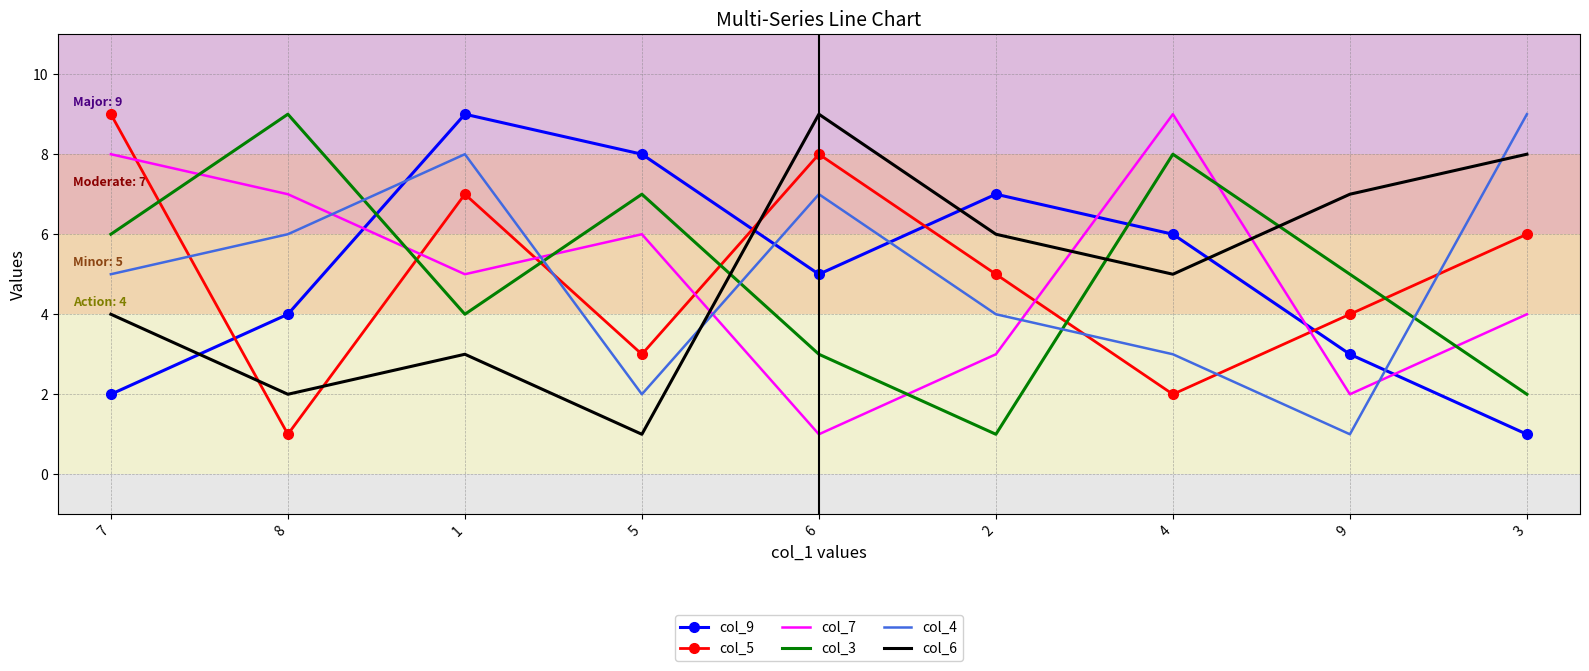

Where does the col_3 series first go above 5?

7